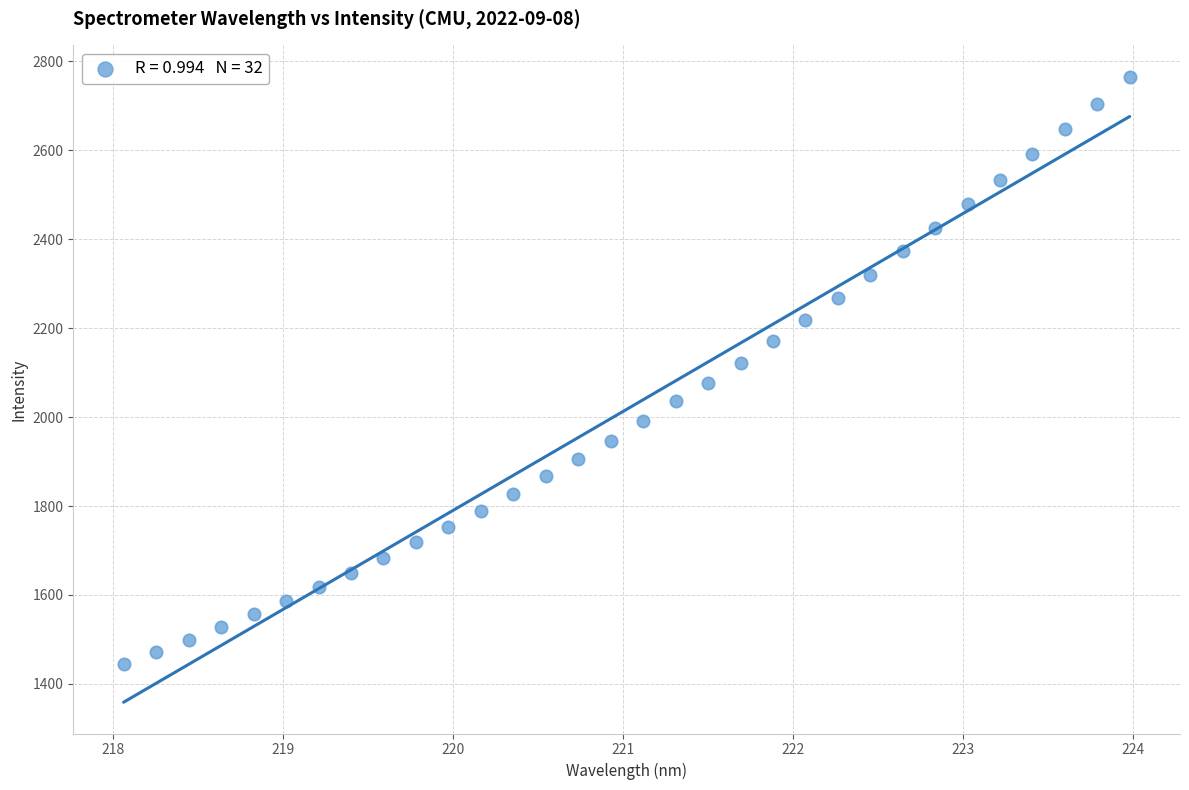

What is the range of X values (max minus min)?

5.9